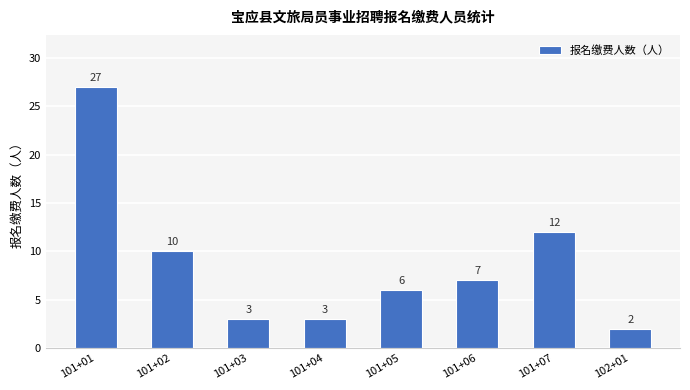

What is the difference between the values at 101+06 and 101+07?

5